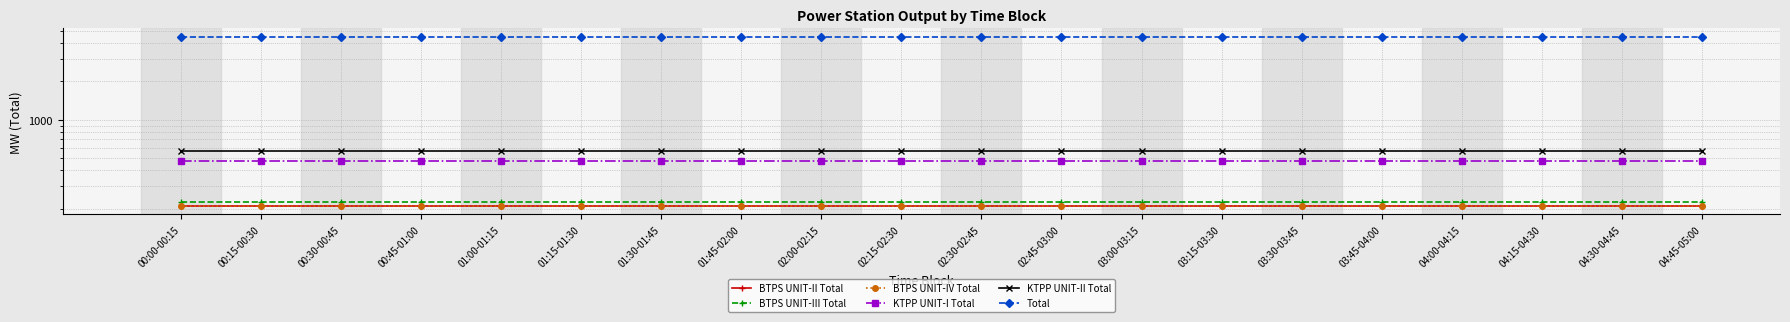

How many lines are shown in the chart?

6